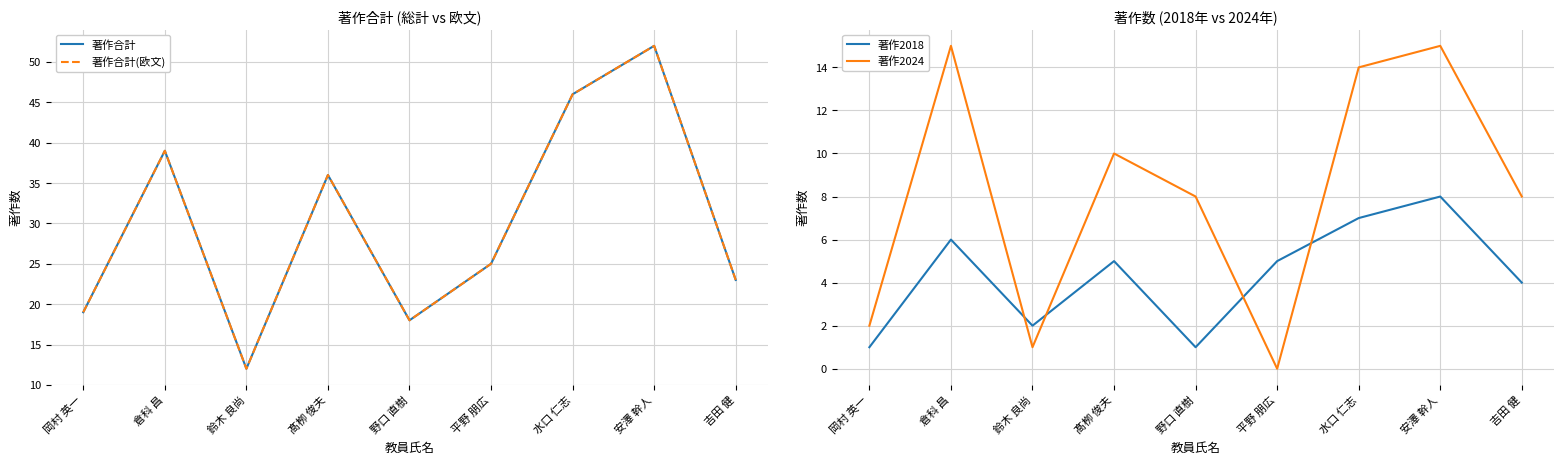

Reading right to left, transcribe all the data shown in this chart.

著作合計: 吉田 健=23	安澤 幹人=52	水口 仁志=46	平野 朋広=25	野口 直樹=18	髙栁 俊夫=36	鈴木 良尚=12	倉科 昌=39	岡村 英一=19
著作合計(欧文): 吉田 健=23	安澤 幹人=52	水口 仁志=46	平野 朋広=25	野口 直樹=18	髙栁 俊夫=36	鈴木 良尚=12	倉科 昌=39	岡村 英一=19
著作2018: 吉田 健=4	安澤 幹人=8	水口 仁志=7	平野 朋広=5	野口 直樹=1	髙栁 俊夫=5	鈴木 良尚=2	倉科 昌=6	岡村 英一=1
著作2024: 吉田 健=8	安澤 幹人=15	水口 仁志=14	平野 朋広=0	野口 直樹=8	髙栁 俊夫=10	鈴木 良尚=1	倉科 昌=15	岡村 英一=2